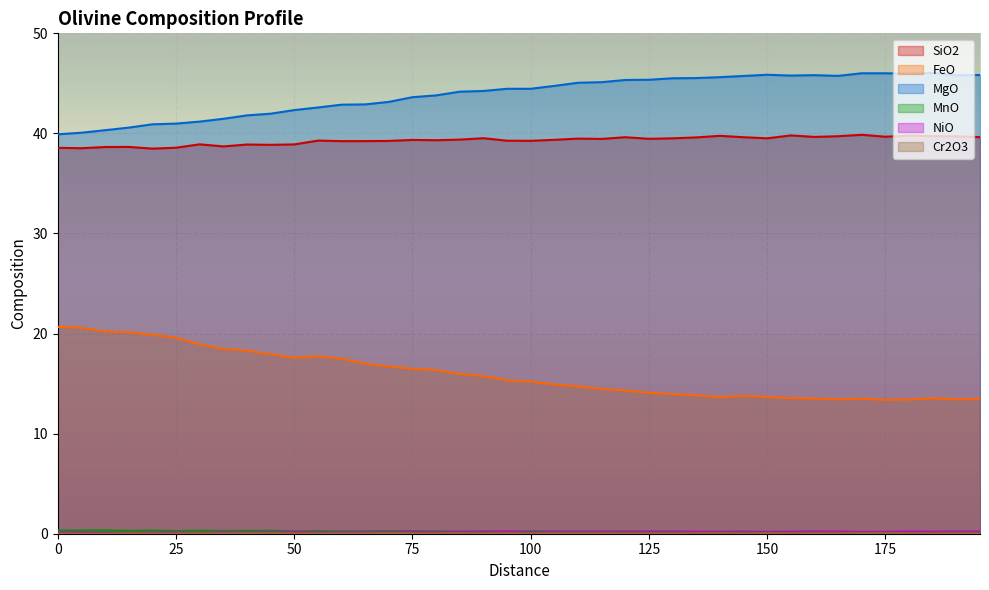

What is the difference between the highest and lowest values at 145?

45.7